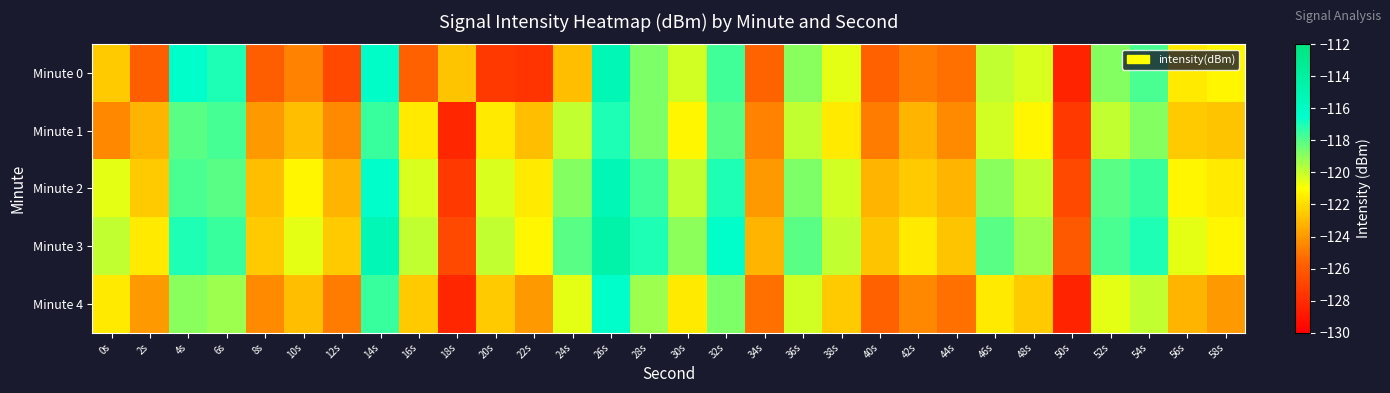

At 52s, list the series in order from smallest to largest.

Minute 4, Minute 1, Minute 0, Minute 2, Minute 3